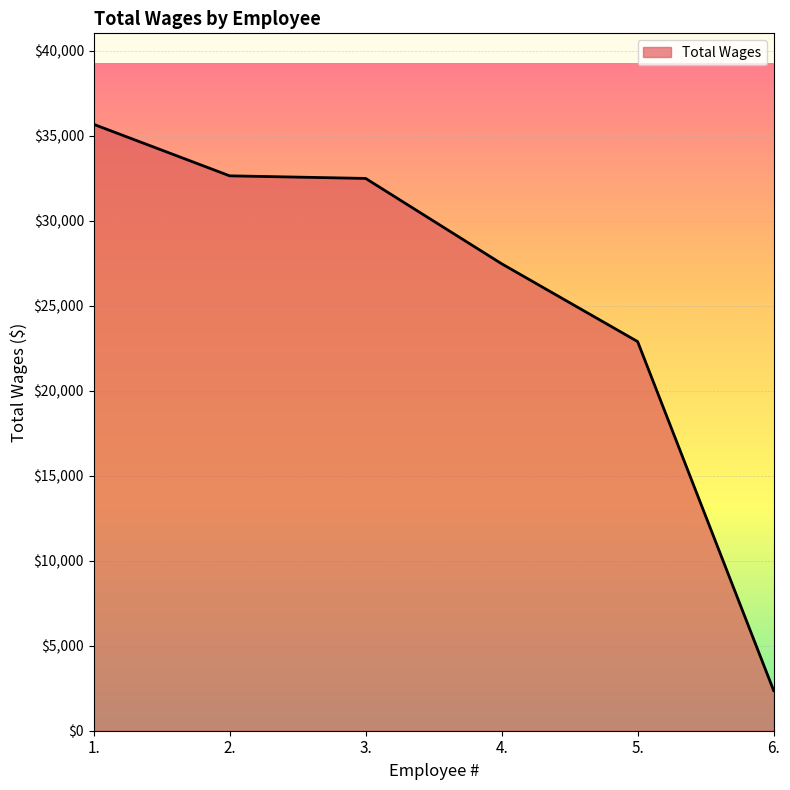

The value at 1. is 53800. True or false?

False